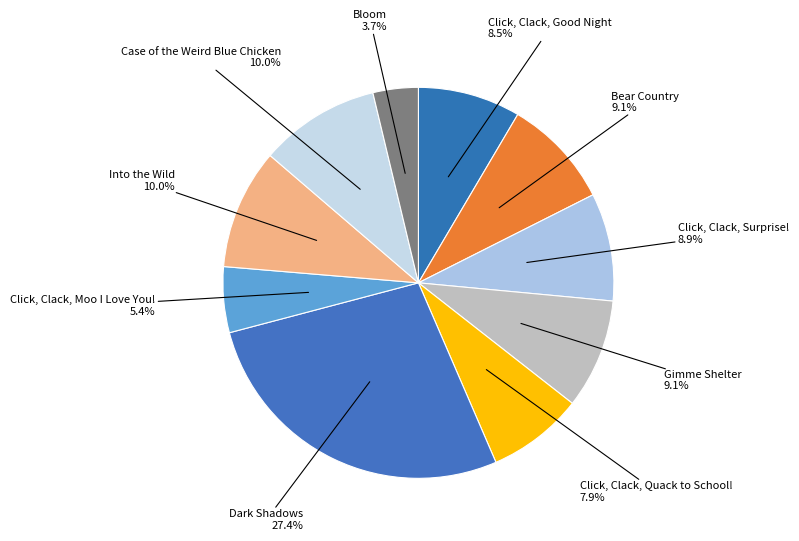

Between Dark Shadows and Gimme Shelter, which is larger?

Dark Shadows